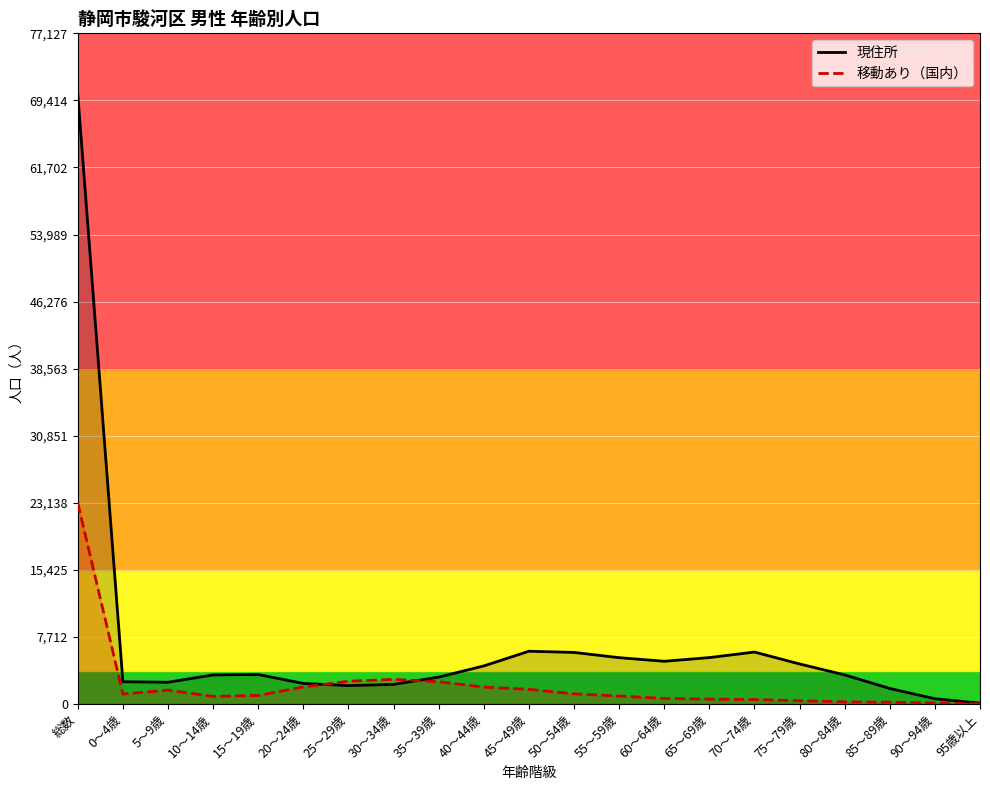

What is the sum of all 移動あり（国内） values?

46227